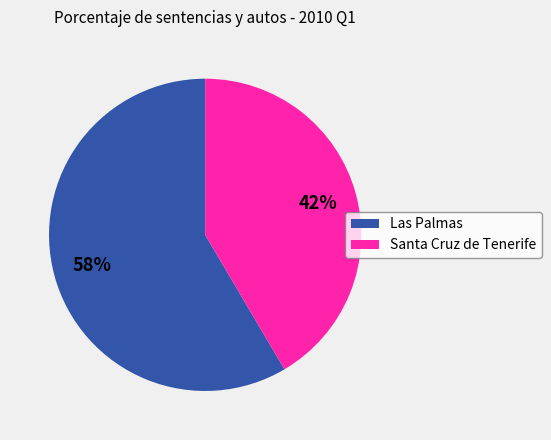

Is it true that Santa Cruz de Tenerife is 53% of the pie?

False